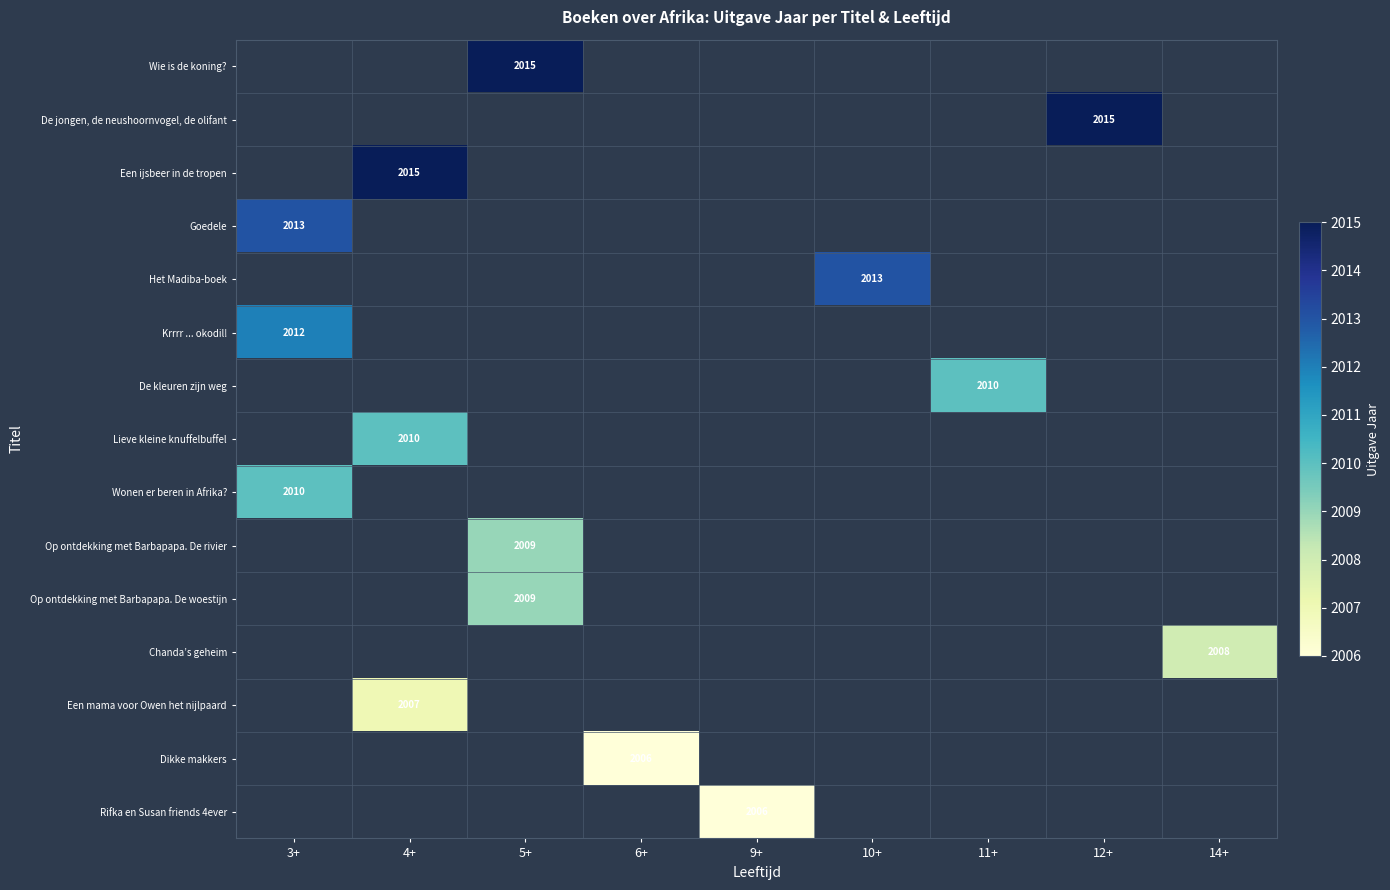

At which category does the chart reach its peak across all series?

5+